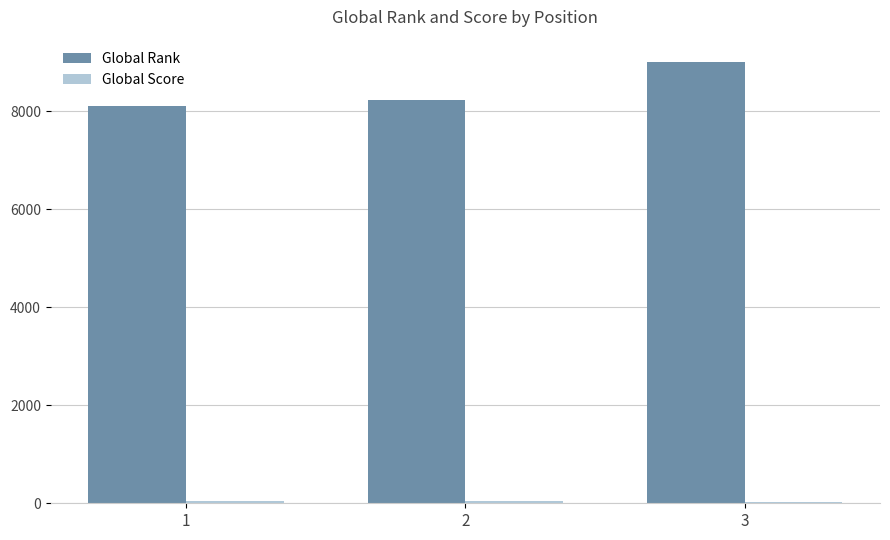

At which category does the chart reach its peak across all series?

3